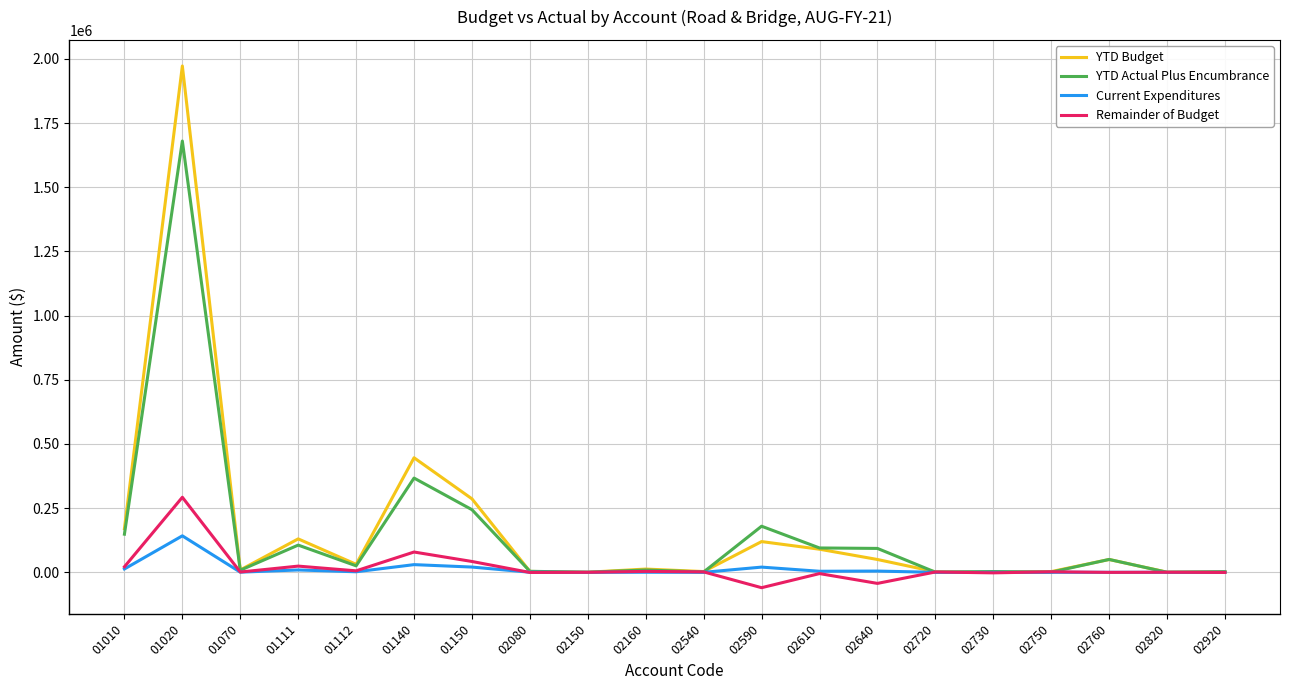

The value of Remainder of Budget at 01112 is 5821.0. True or false?

True